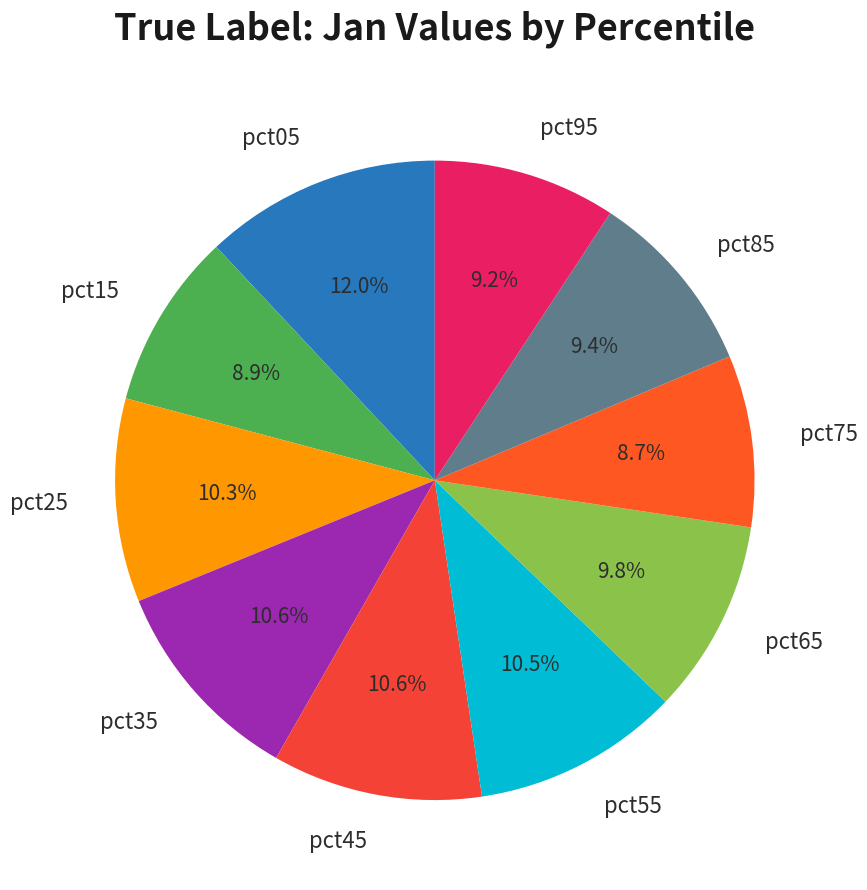

How many segments does this pie chart have?

10